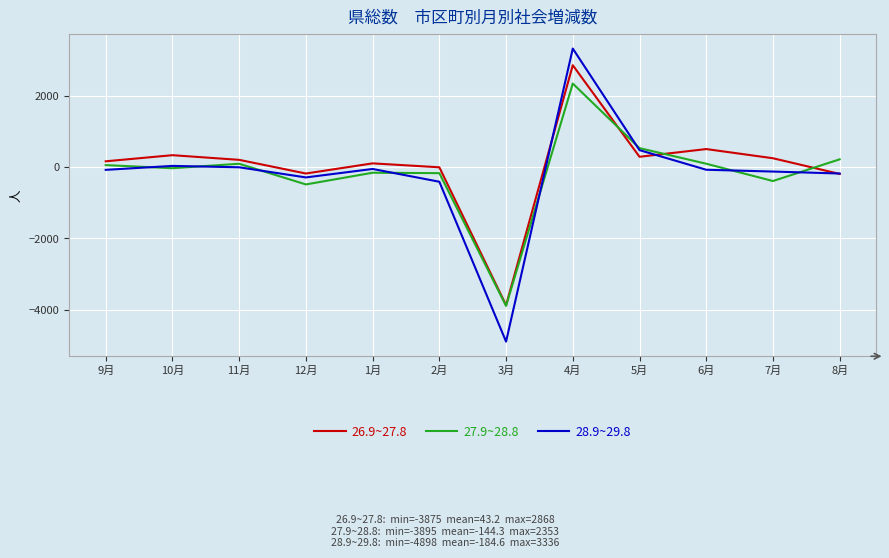

Rank the series by their maximum value, from highest to lowest.

28.9~29.8, 26.9~27.8, 27.9~28.8